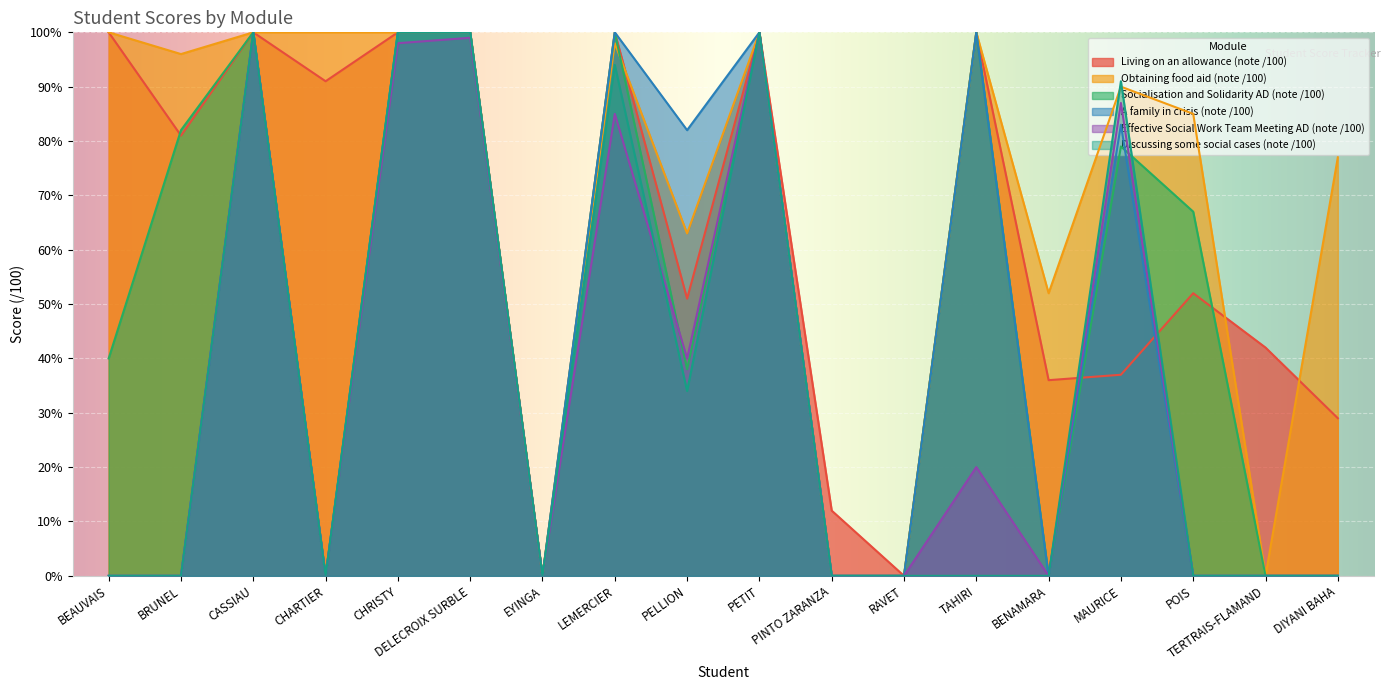

Between which two adjacent categories do Obtaining food aid (note /100) and Socialisation and Solidarity AD (note /100) first intersect?

LEMERCIER and PELLION